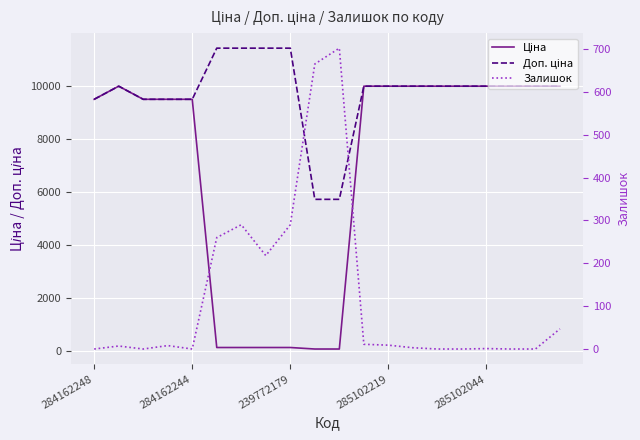

At how many categories does at least one series exceed 310?

20